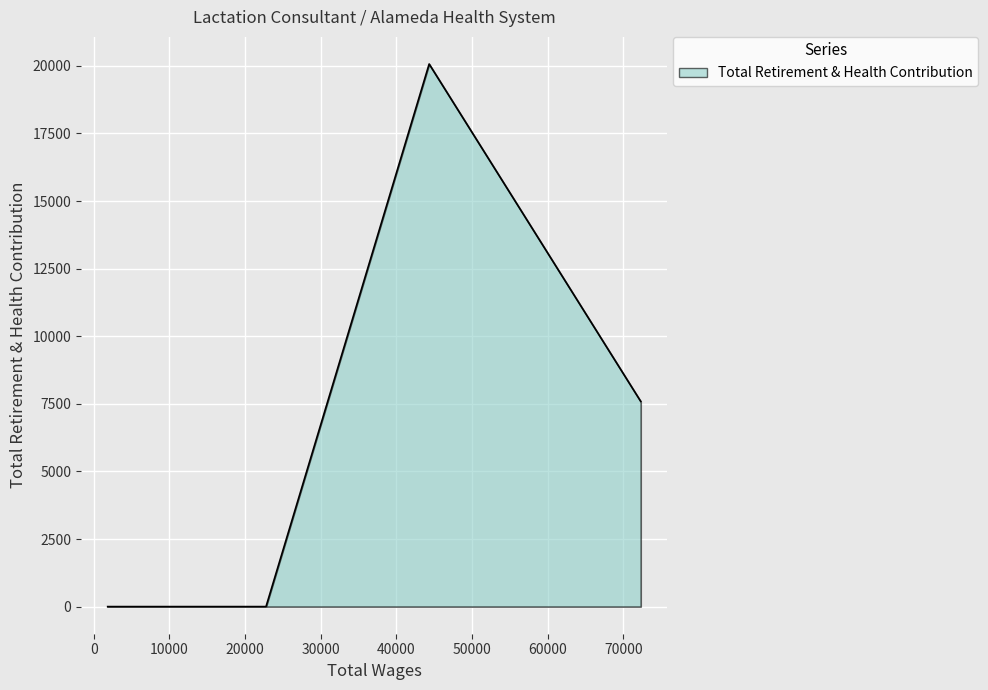

What is the difference between the maximum and minimum values?

20070